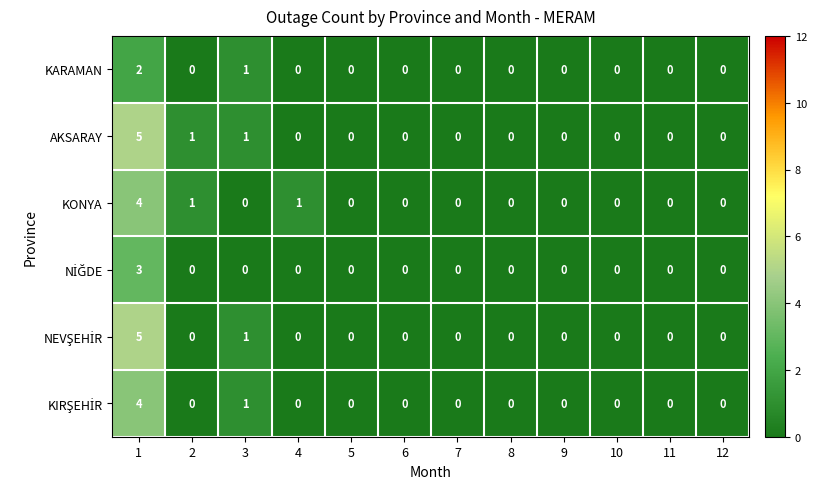

Between 4 and 6, which series saw the biggest shift?

KONYA